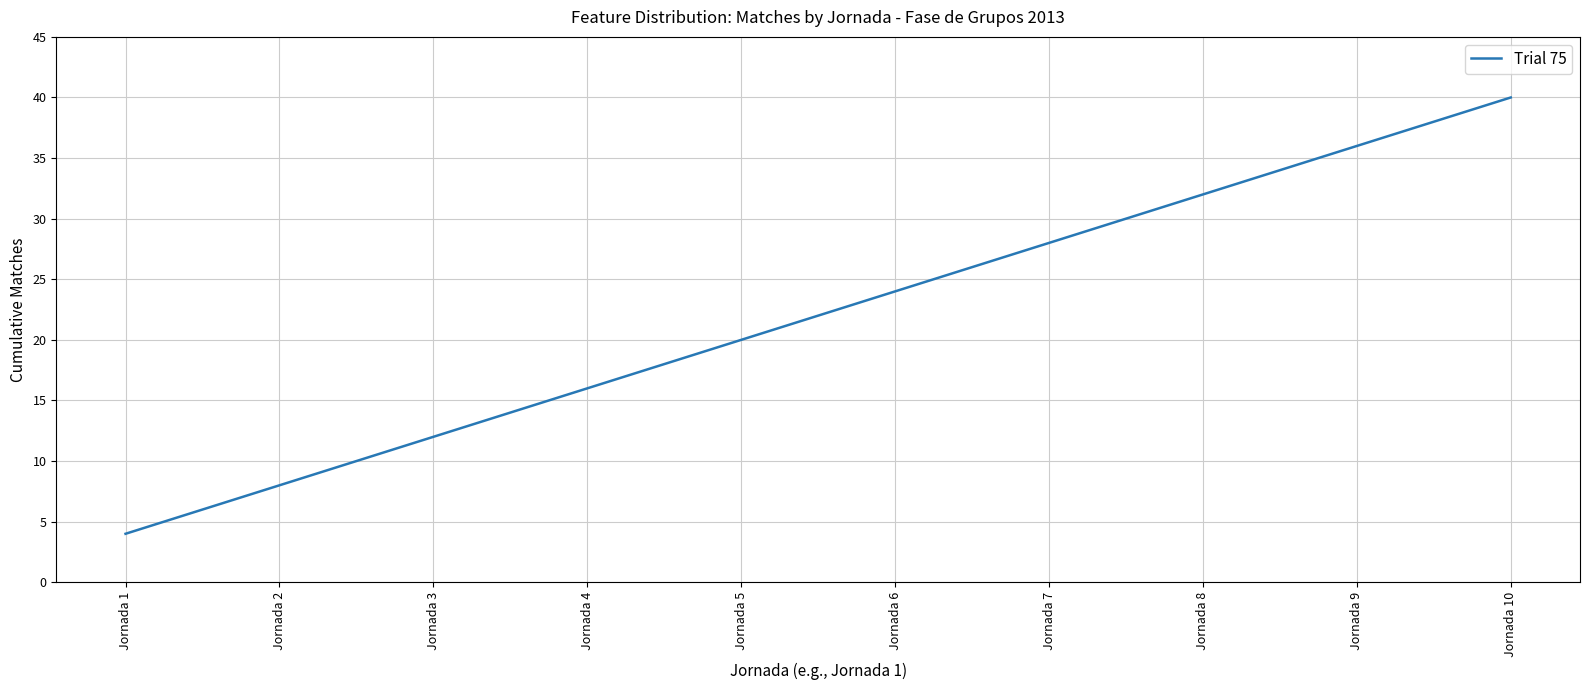

Which category has the highest value across all series?

Jornada 10